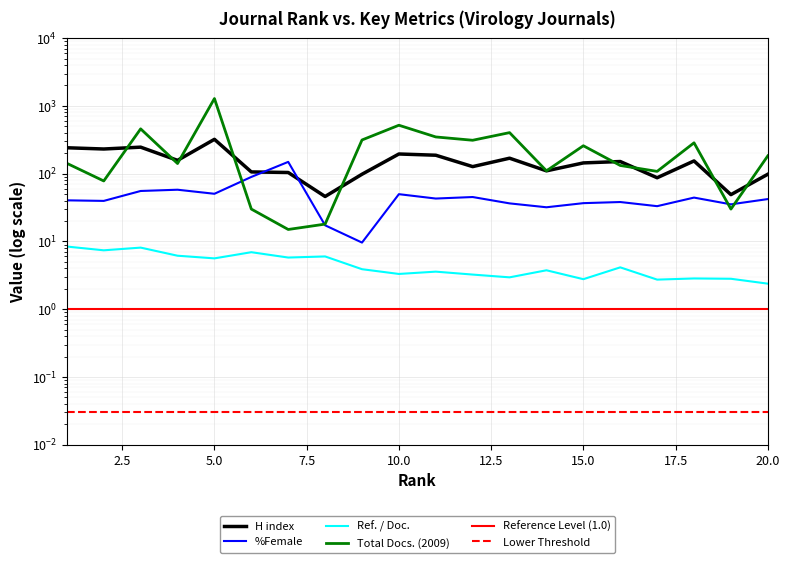

Which category has the lowest value in the Total Docs. (2009) series?

7